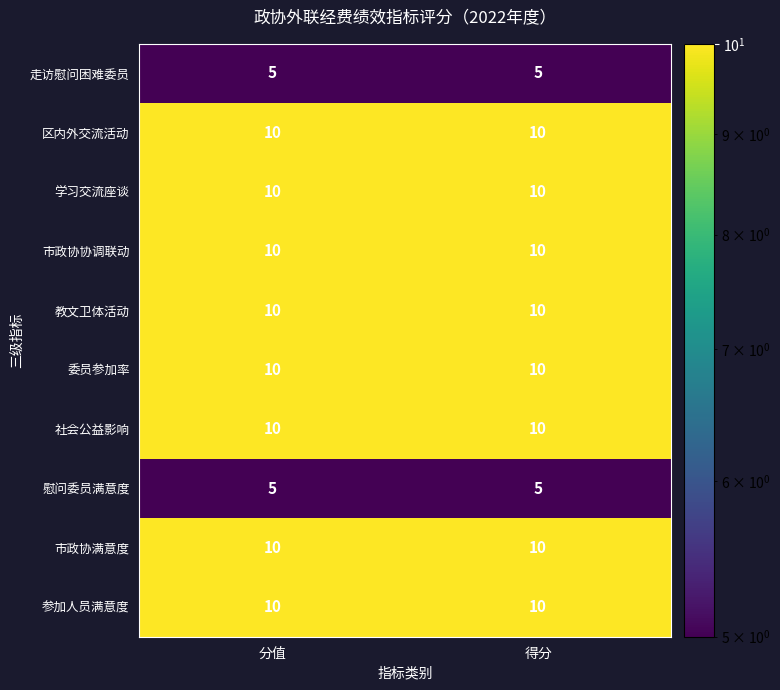

Read the 市政协满意度 value at 得分.

10